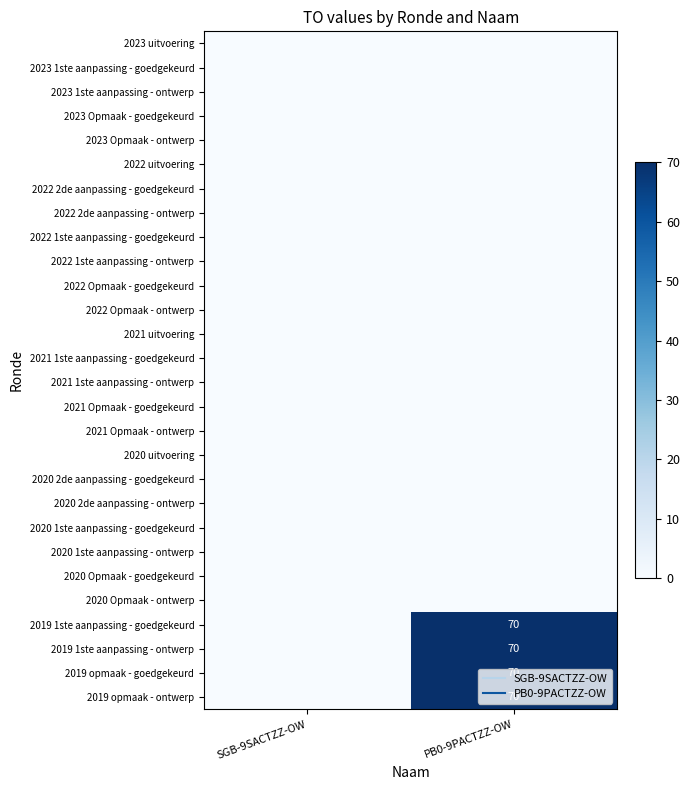

Between PB0-9PACTZZ-OW and SGB-9SACTZZ-OW, which is larger?

PB0-9PACTZZ-OW